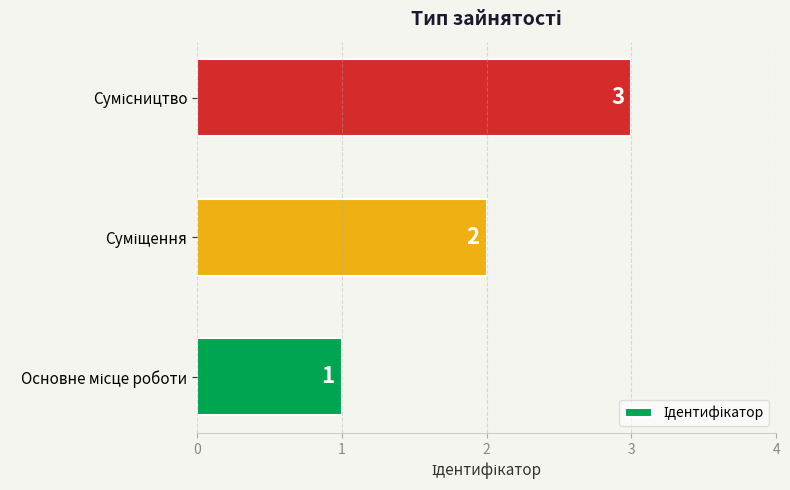

How many values are between 1 and 3?

3